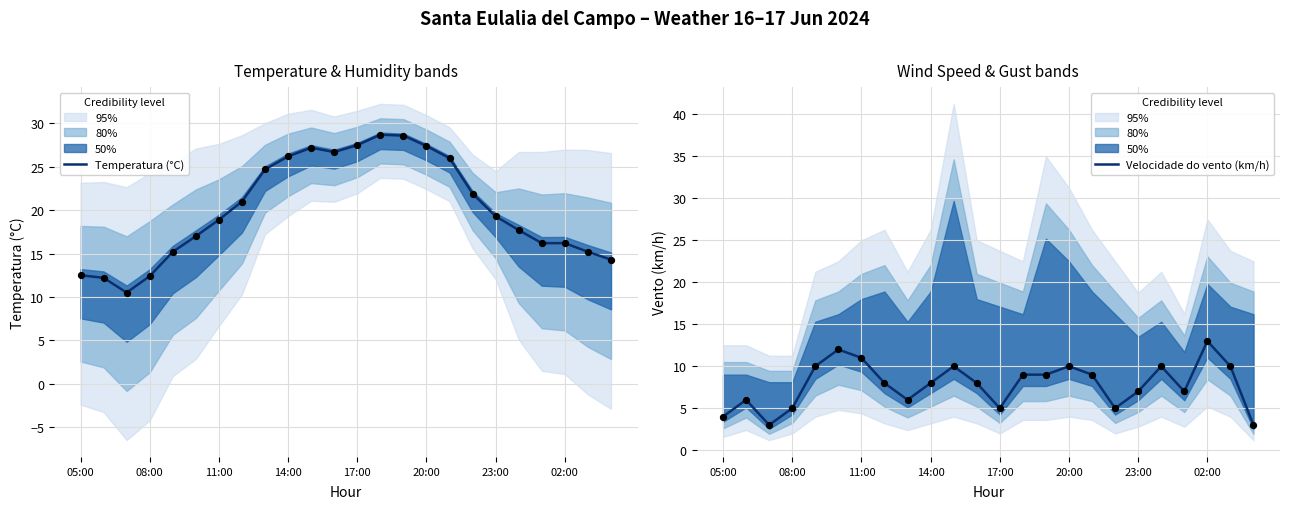

What are all the series names shown in the legend?

Temperatura (°C), Velocidade do vento (km/h)